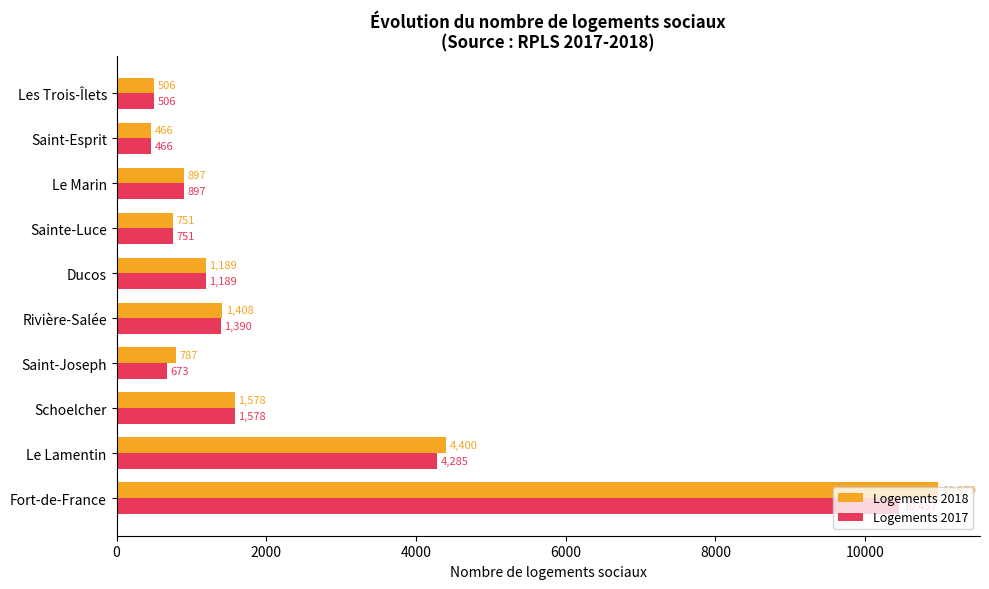

Which series has the largest total across all categories?

Logements 2018